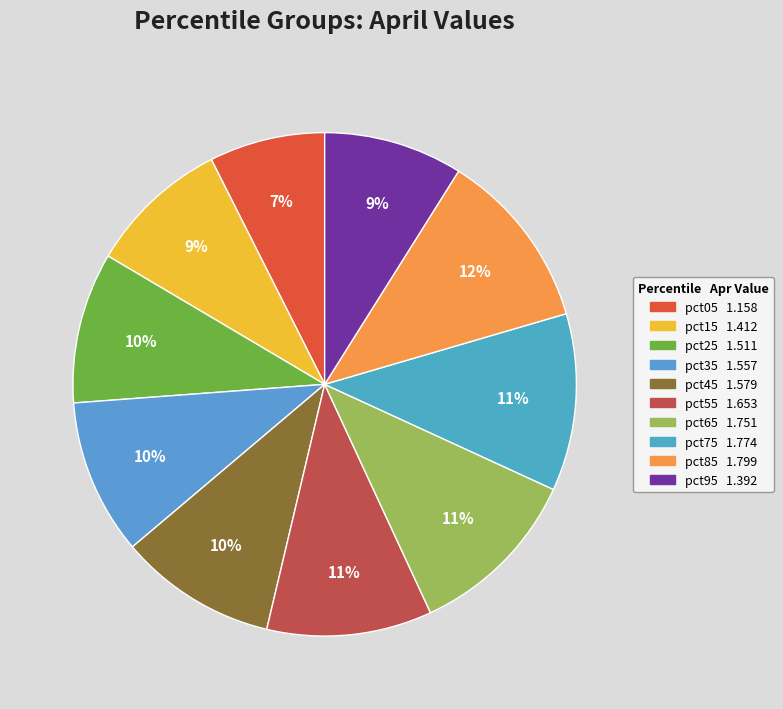

How many slices are in this pie chart?

10